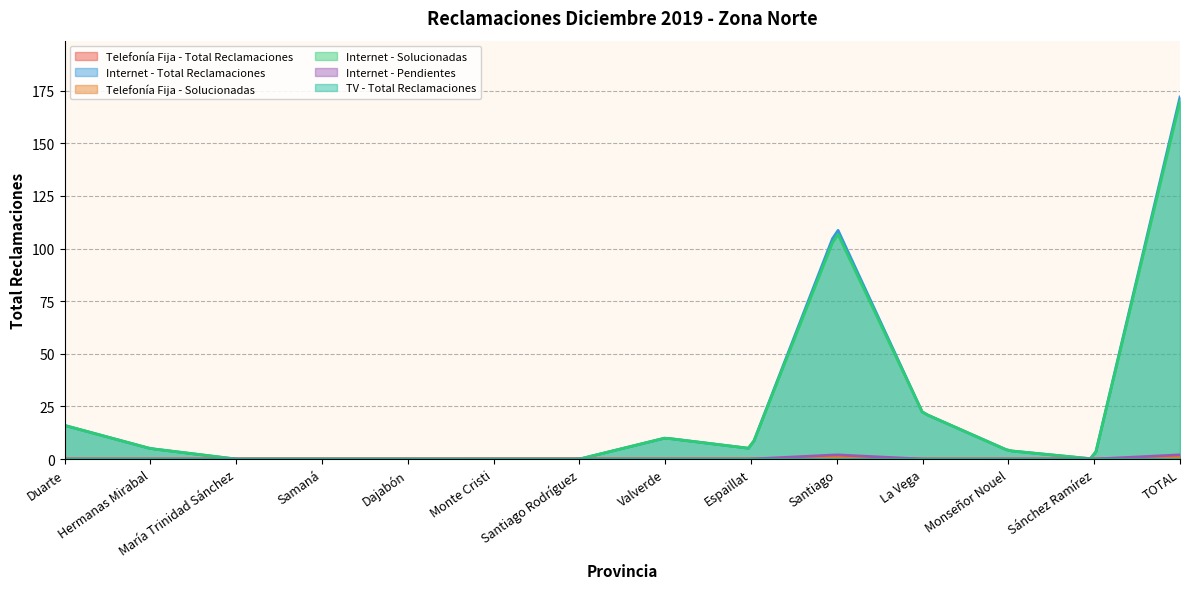

True or false: Internet - Total Reclamaciones and Telefonía Fija - Solucionadas cross at least once.

False